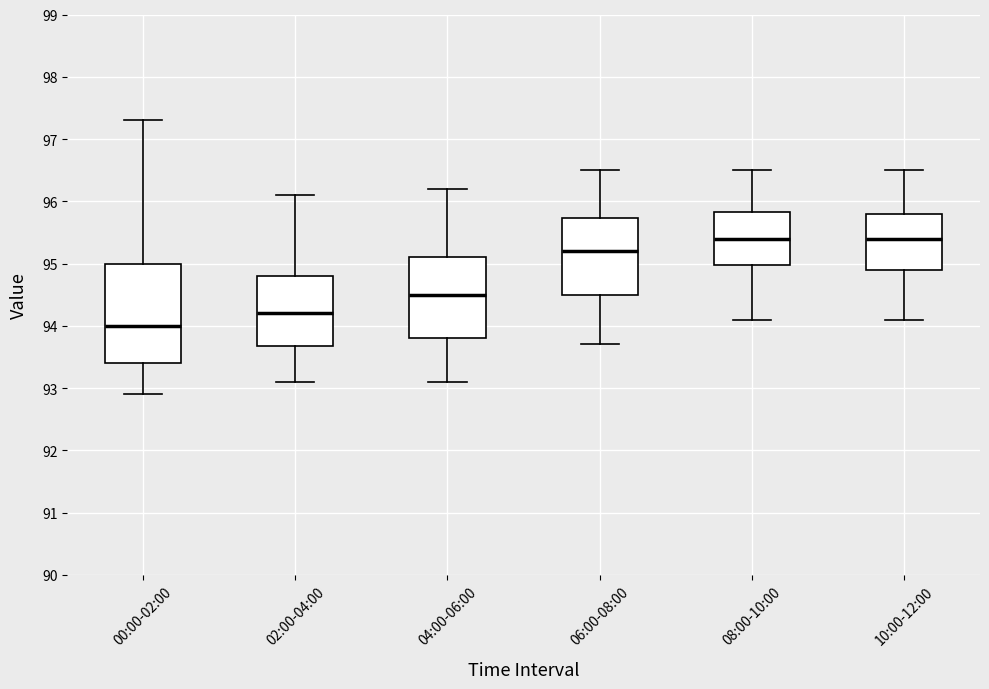

Reading left to right, transcribe this box plot: for each box, give where its median line is, the range the box spans, and where its two whiskers end, as read against the y-axis. The values are not printed on the chart, so give them approximately, as read against the axis.

00:00-02:00: median 94.0, box 93.4 to 95.0, whiskers 92.9 to 97.3
02:00-04:00: median 94.2, box 93.7 to 94.8, whiskers 93.1 to 96.1
04:00-06:00: median 94.5, box 93.8 to 95.1, whiskers 93.1 to 96.2
06:00-08:00: median 95.2, box 94.5 to 95.7, whiskers 93.7 to 96.5
08:00-10:00: median 95.4, box 95.0 to 95.8, whiskers 94.1 to 96.5
10:00-12:00: median 95.4, box 94.9 to 95.8, whiskers 94.1 to 96.5